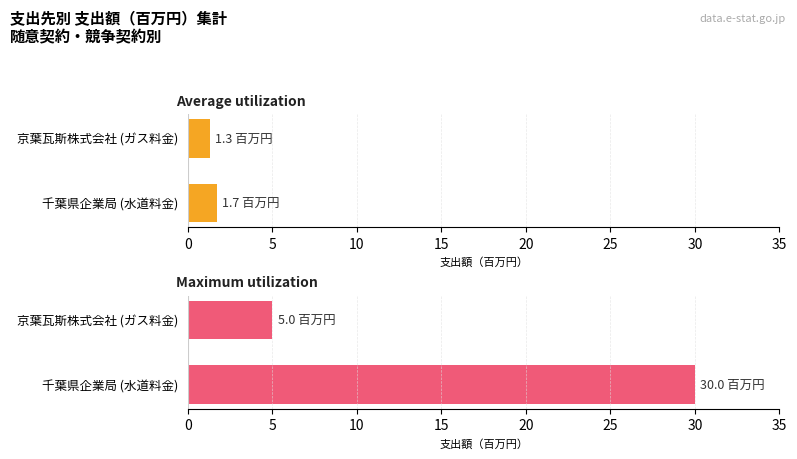

At 京葉瓦斯株式会社 (ガス料金), list the series in order from smallest to largest.

Average utilization, Maximum utilization